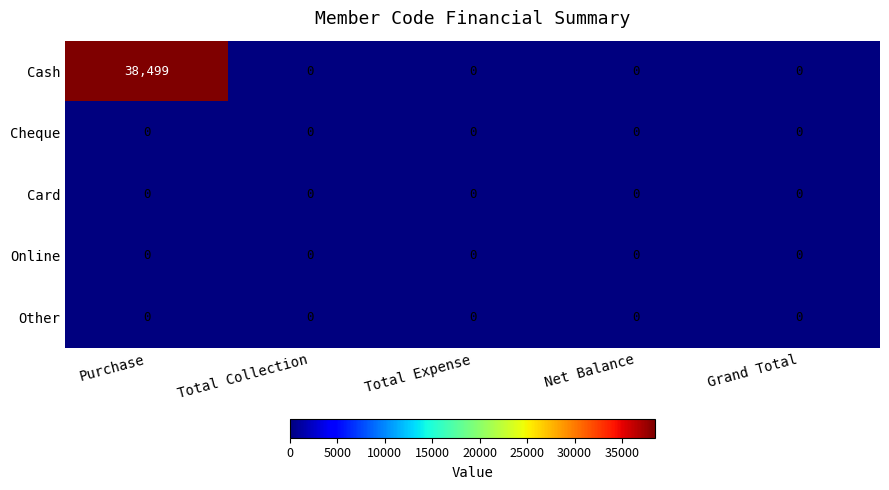

Which series has the widest spread of values?

Cash